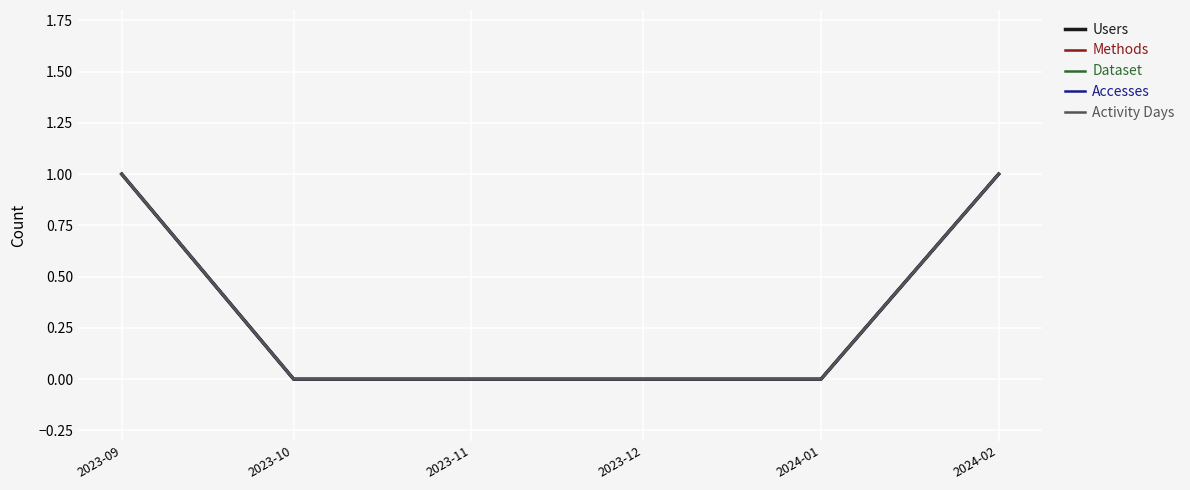

At which category does the chart reach its peak across all series?

2023-09